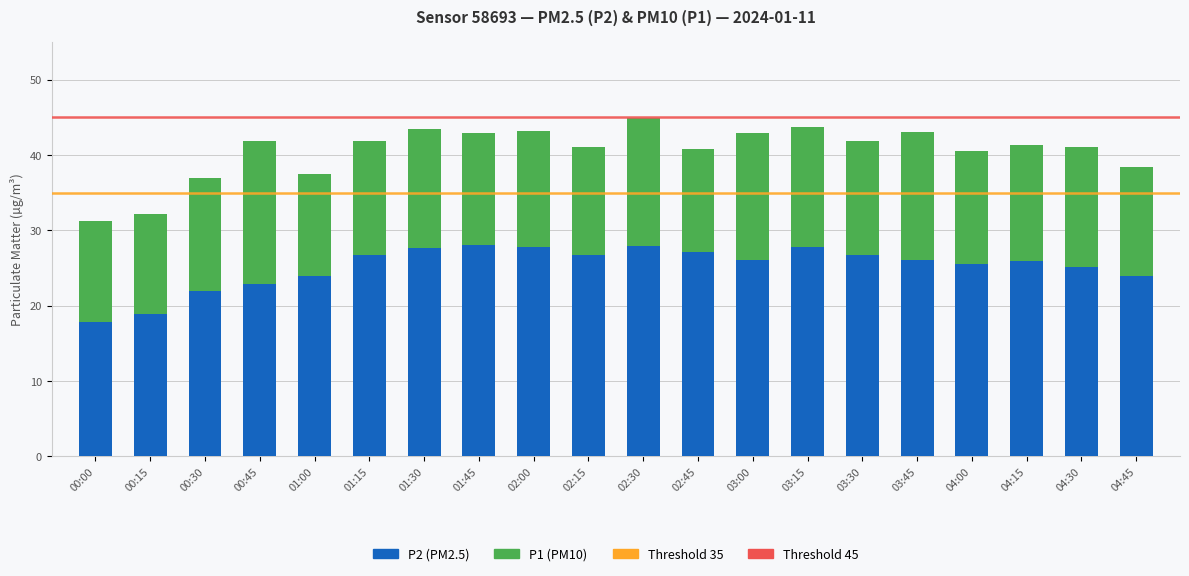

What is the minimum value for P2 (PM2.5)?

17.8